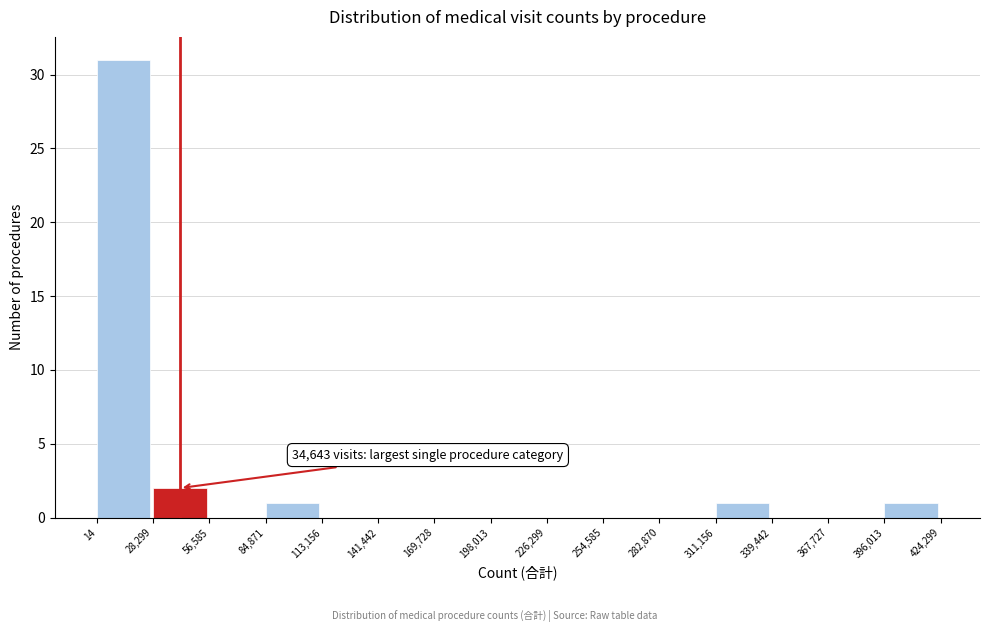

Which range on the x-axis has the tallest bar?

14 to 28,299